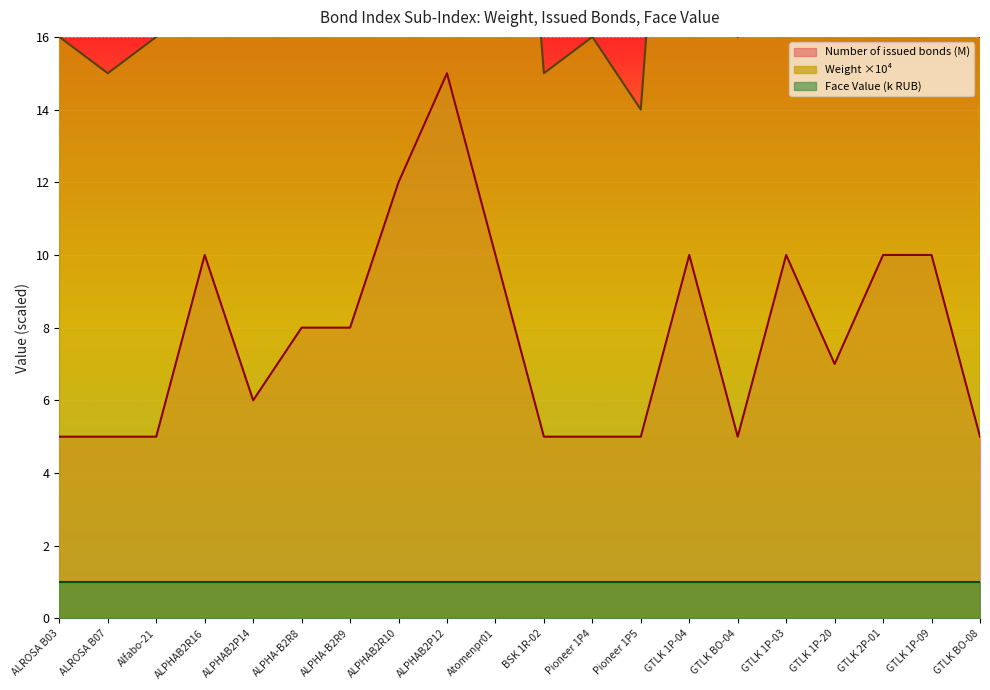

Reading left to right, what are all the values shown in this chart?

Weight (31.08.2022): 16.0	15.0	16.0	33.0	20.0	25.0	25.0	37.0	48.0	32.0	15.0	16.0	14.0	32.0	16.0	33.0	22.0	31.0	31.0	16.0
Number of issued bonds: 5.0	5.0	5.0	10.0	6.0	8.0	8.0	12.0	15.0	10.0	5.0	5.0	5.0	10.0	5.0	10.0	7.0	10.0	10.0	5.0